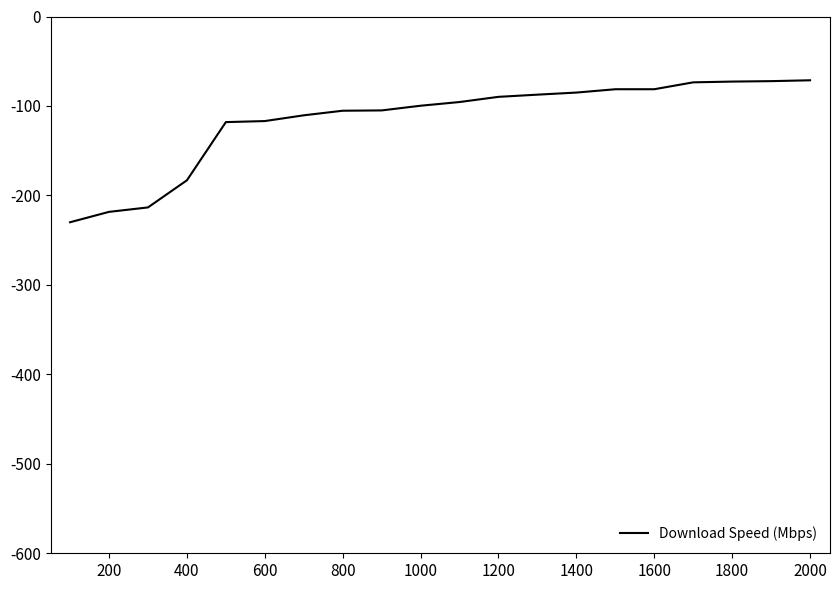

What is the minimum value shown in the chart?

-230.0